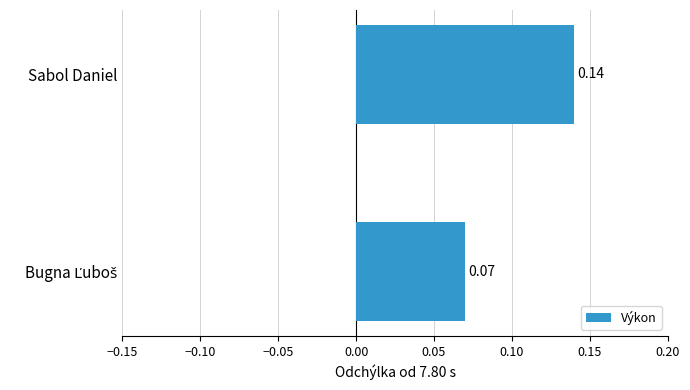

How many bars are there in total?

2